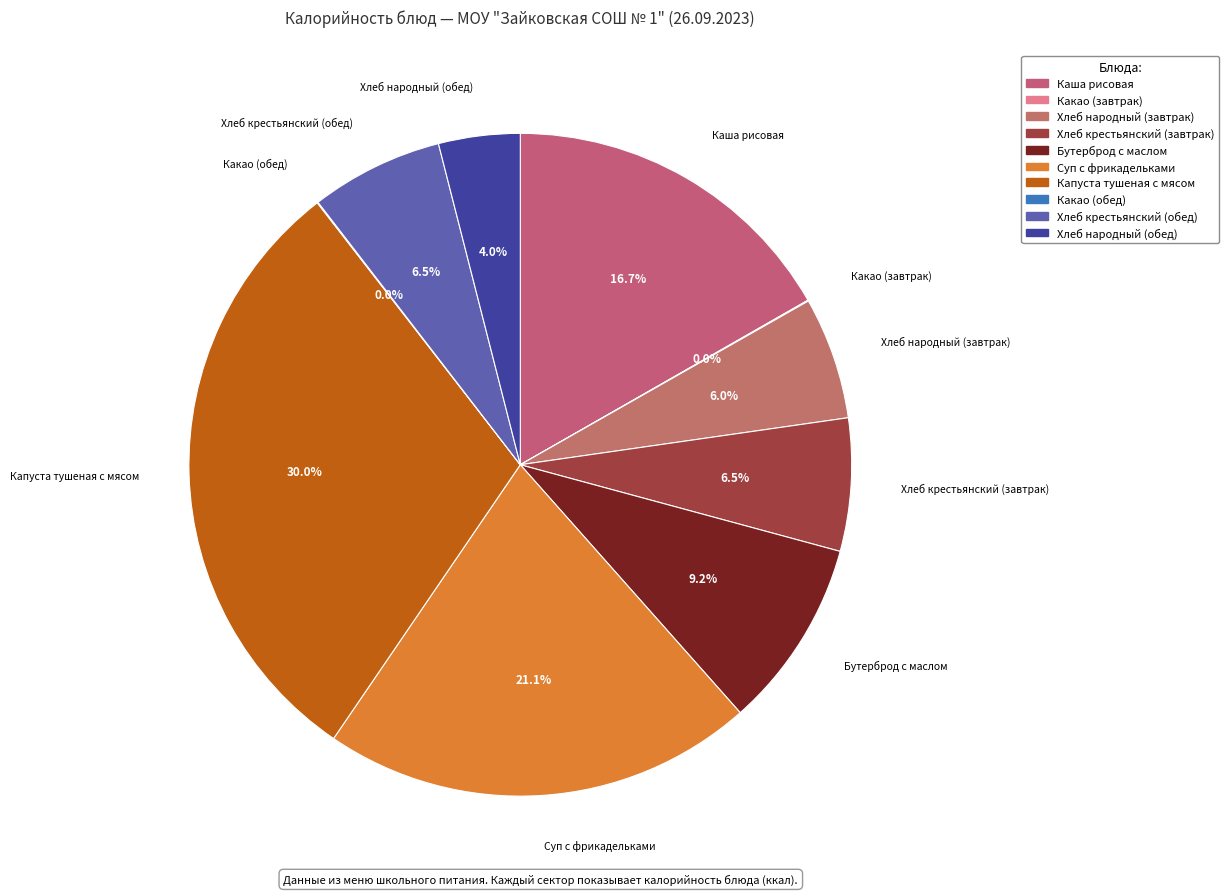

Does any single category account for the majority?

No